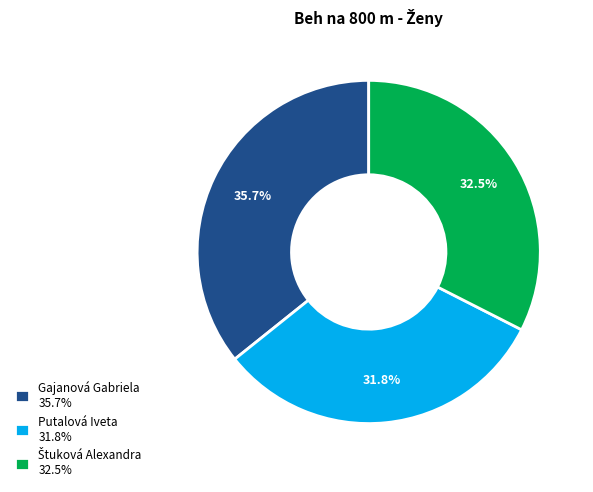

To the nearest percent, what portion does Putalová Iveta represent?

32%